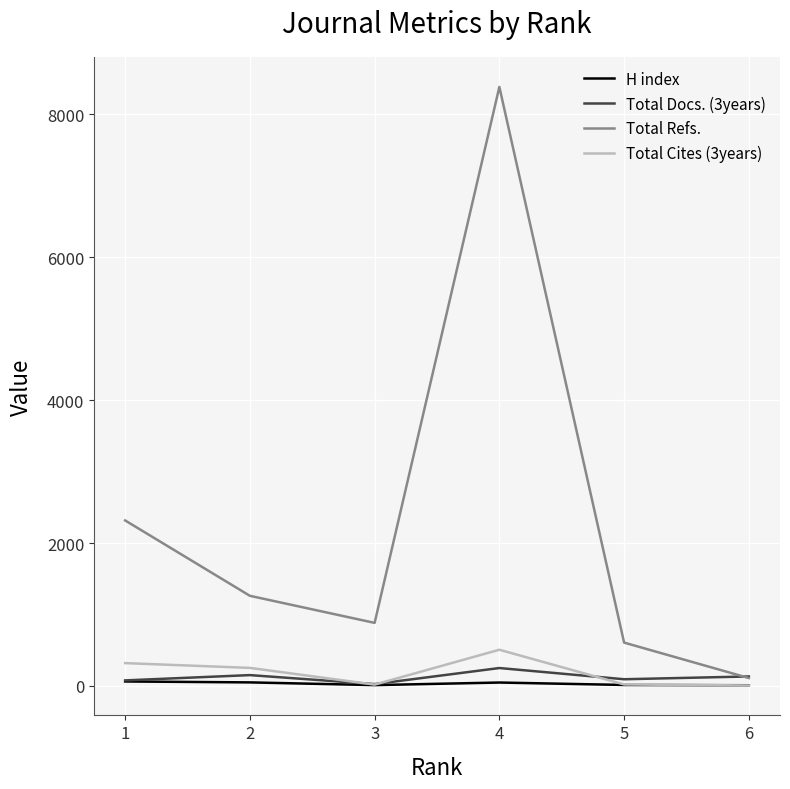

Which series has the widest spread of values?

Total Refs.